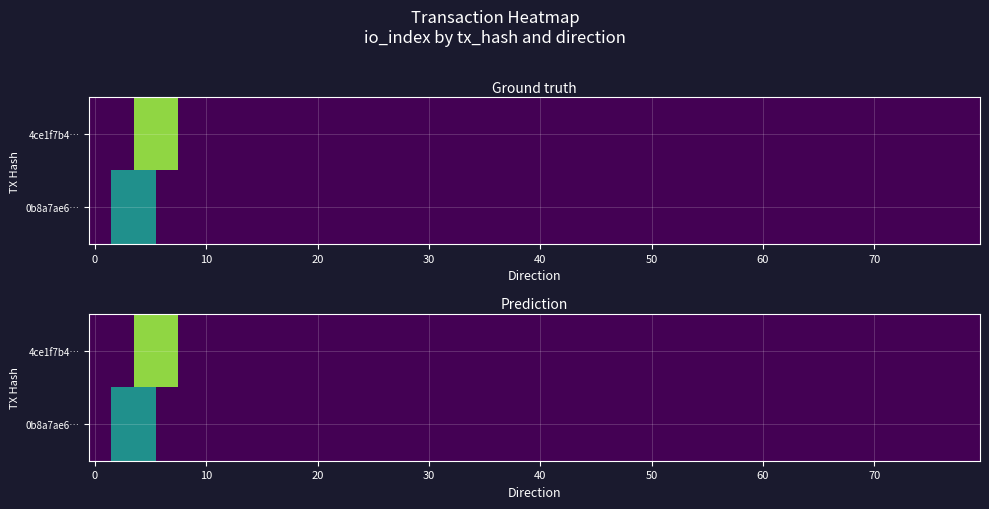

How many distinct data groups are displayed?

2